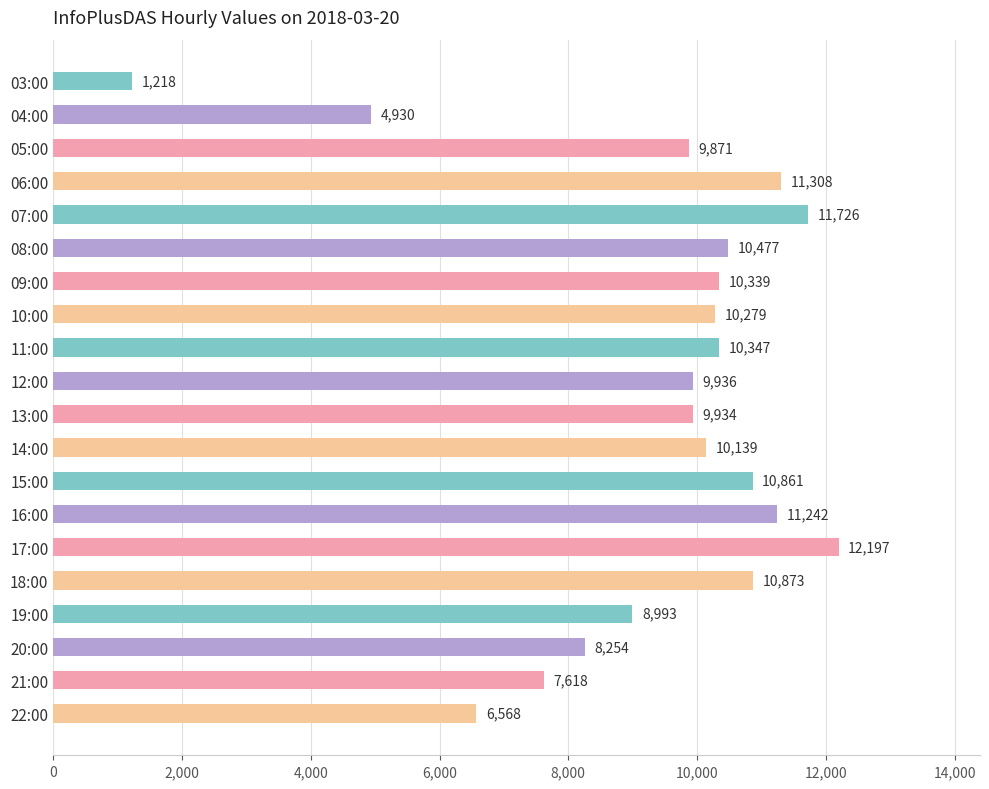

How many bars are there in total?

20